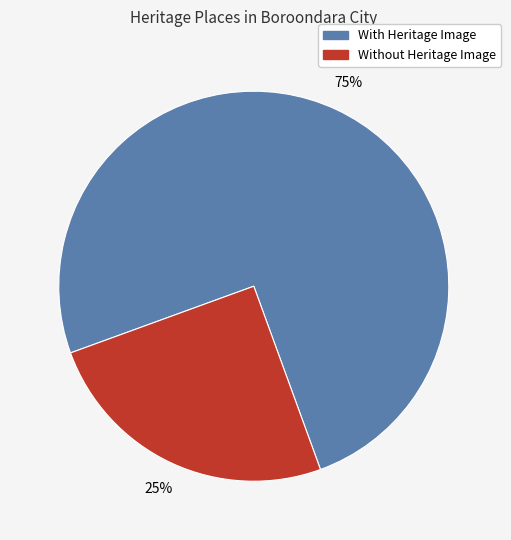

To the nearest percent, what is the difference between the largest and smallest slice percentages?

50%